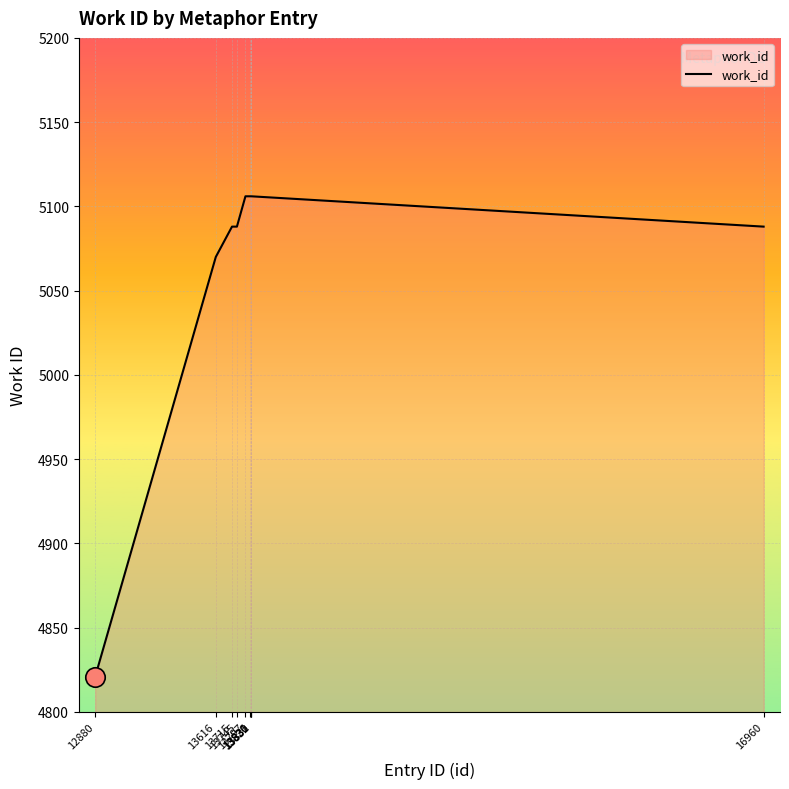

The value at 13831 is 8954. True or false?

False